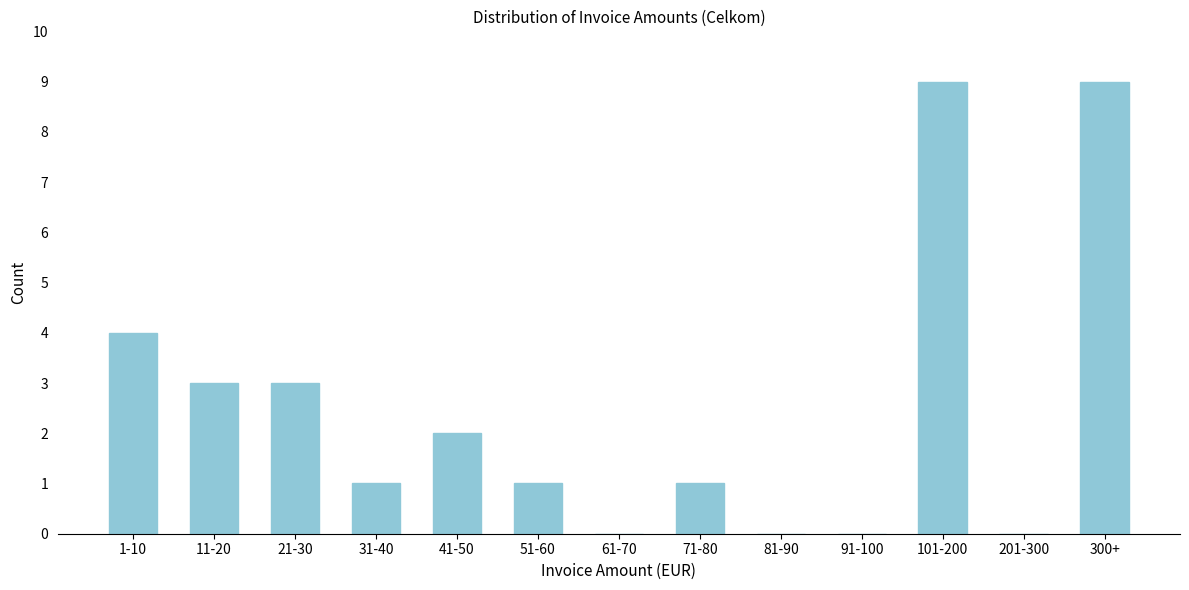

Reading right to left, transcribe all the data shown in this chart.

300+=9	201-300=0	101-200=9	91-100=0	81-90=0	71-80=1	61-70=0	51-60=1	41-50=2	31-40=1	21-30=3	11-20=3	1-10=4